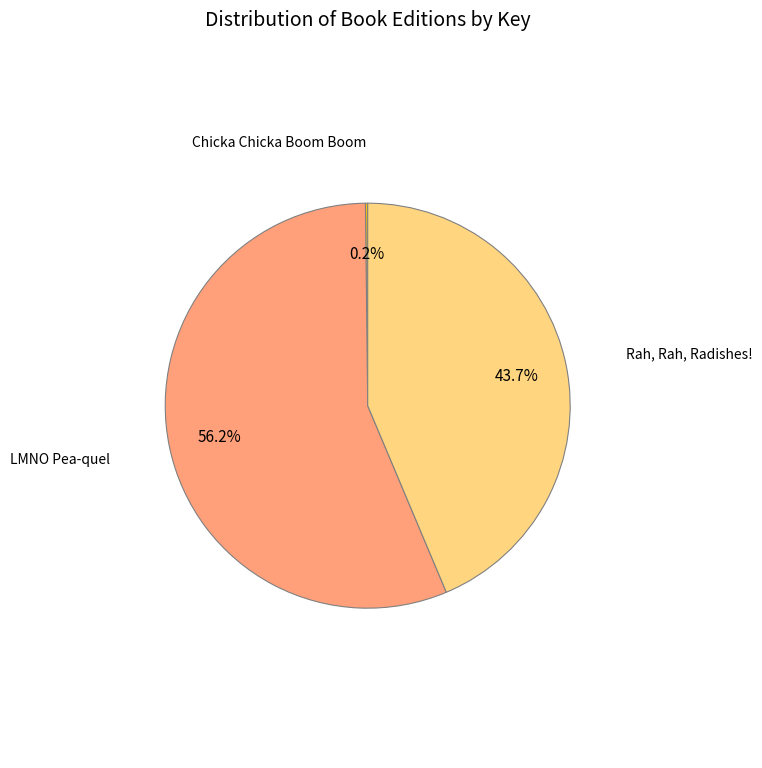

Does any single category account for the majority?

Yes